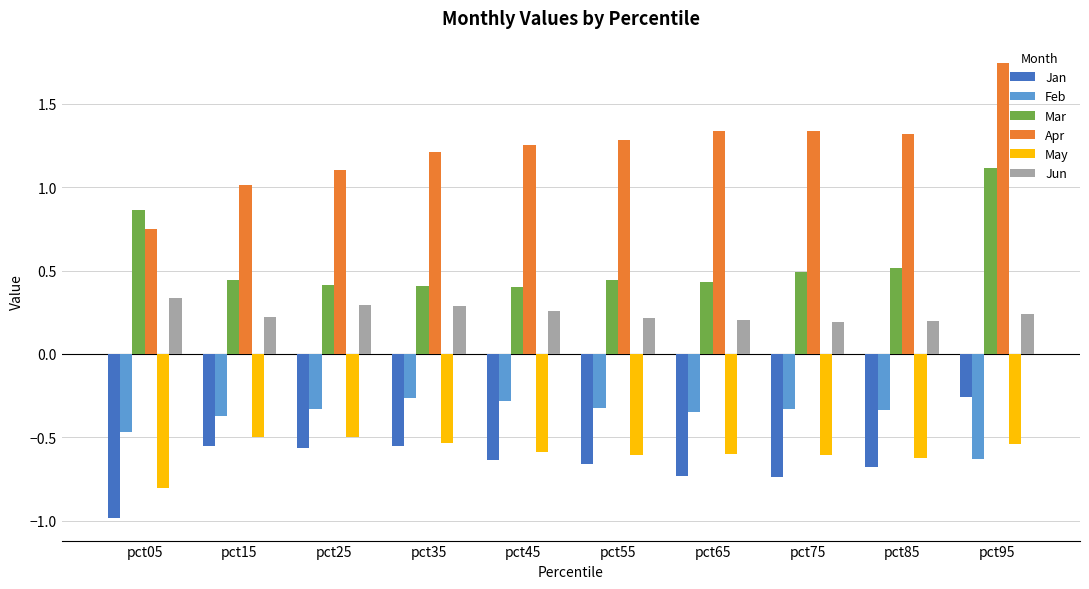

What is the spread (max minus min) of values at pct95?

2.4